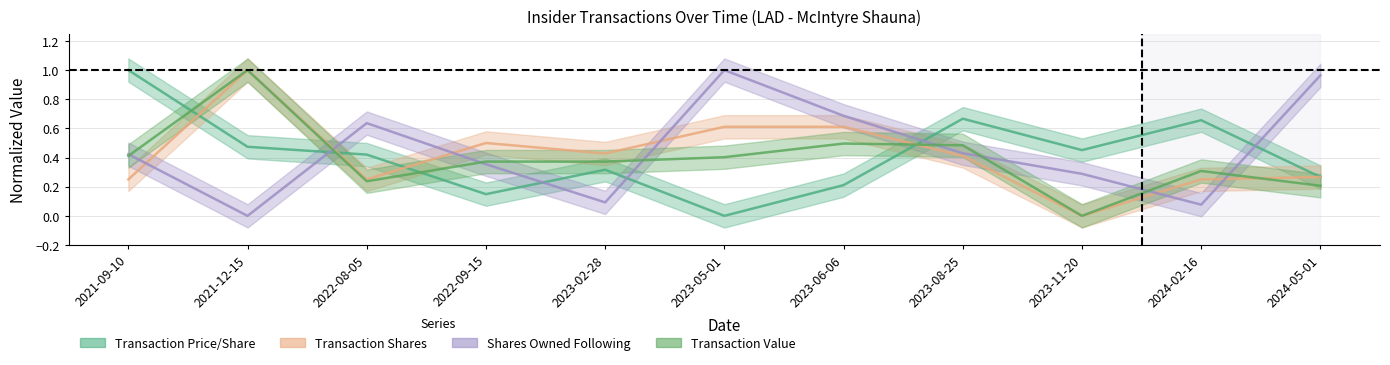

What is the greatest value displayed?

1.0